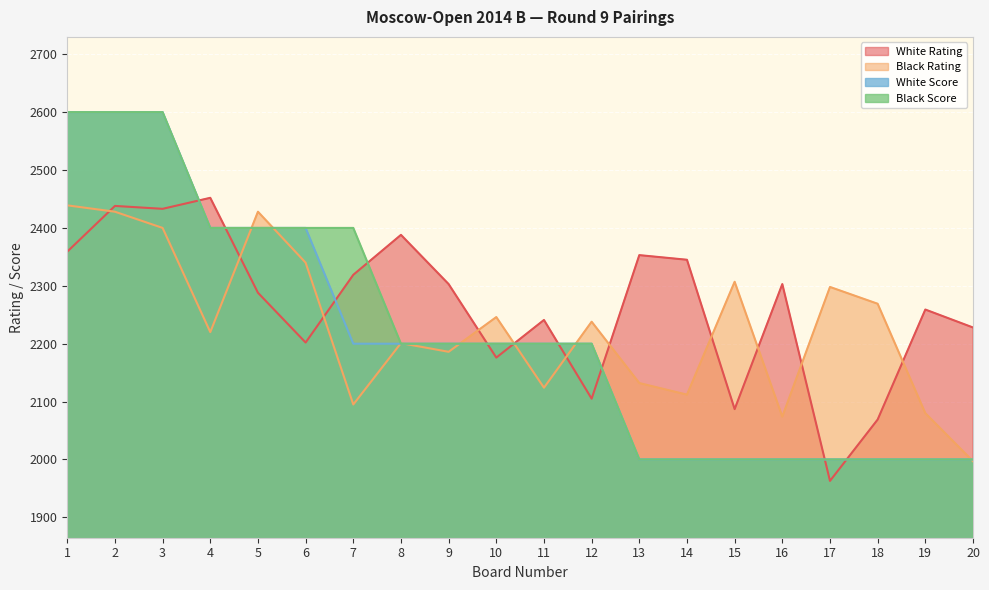

The value of Black Score at 5 is 3839. True or false?

False